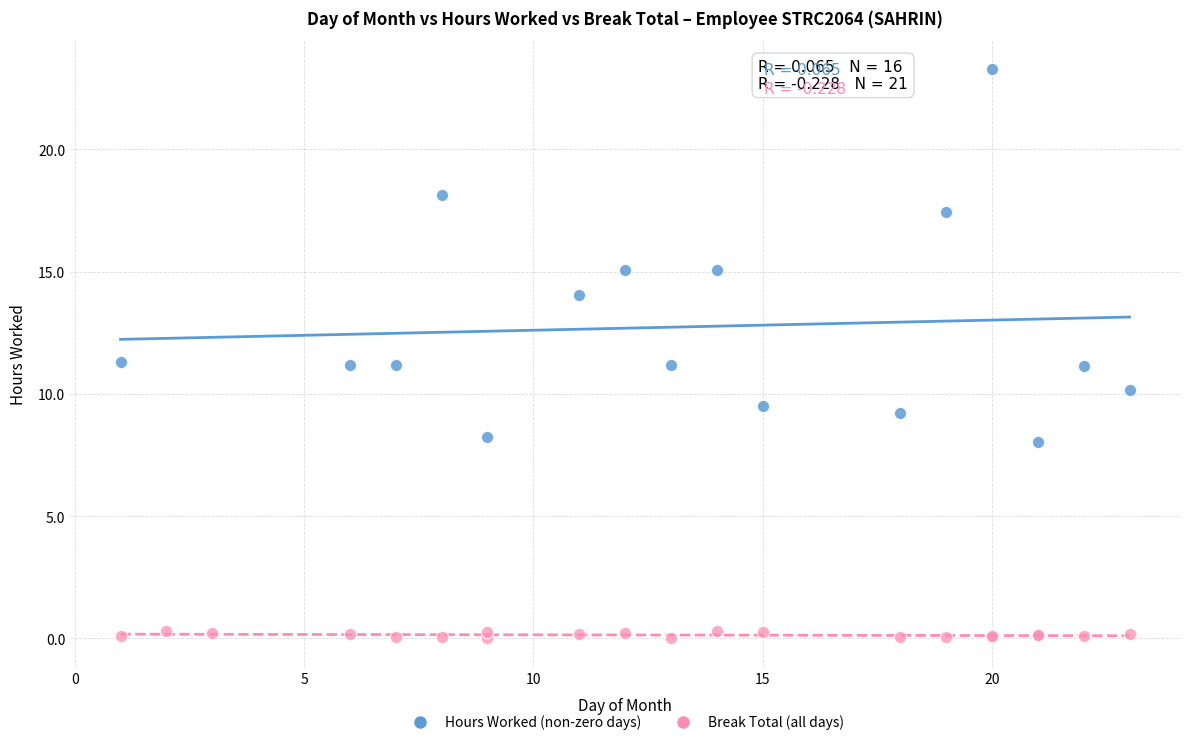

Which series reaches the minimum Y coordinate?

Break Total (all days)